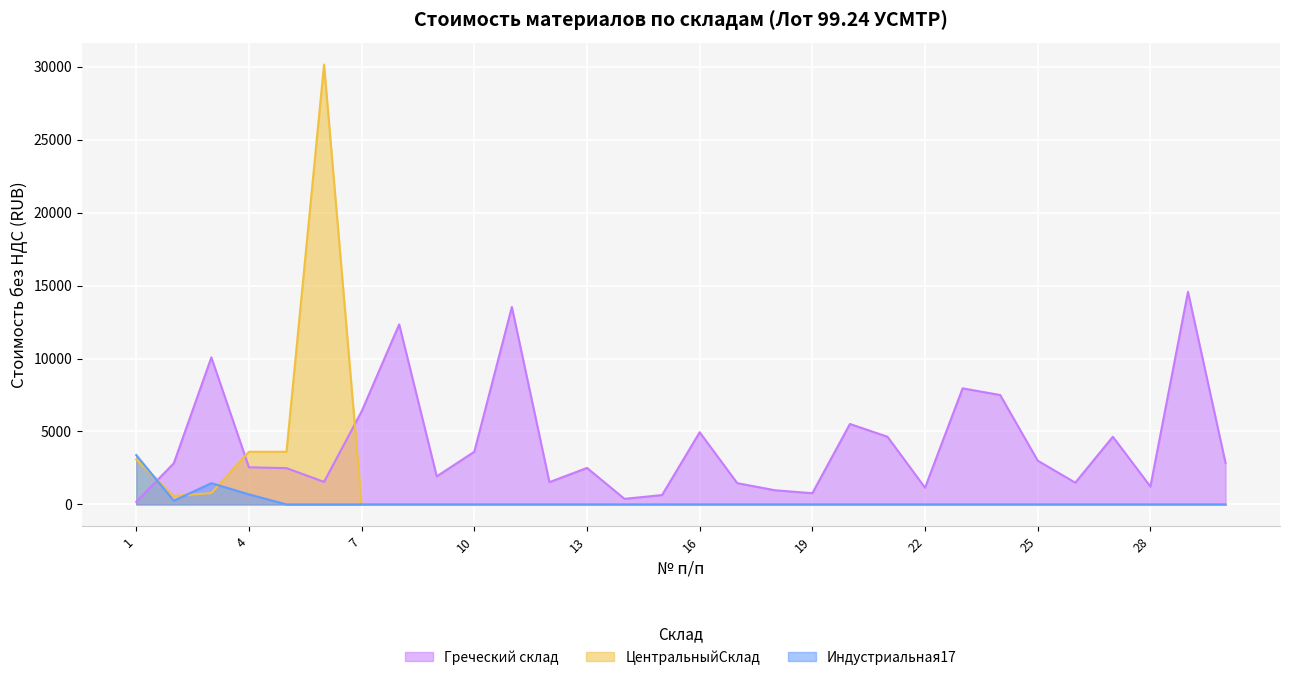

Reading left to right, transcribe all the data shown in this chart.

Греческий склад: 1=175.9	2=2819.0	3=10074.4	4=2545.6	5=2486.9	6=1543.9	7=6371.3	8=12338.0	9=1922.1	10=3608.8	11=13530.3	12=1524.9	13=2501.5	14=381.6	15=642.3	16=4945.3	17=1458.0	18=972.0	19=767.8	20=5513.8	21=4637.1	22=1143.9	23=7953.9	24=7498.7	25=2999.5	26=1489.4	27=4636.6	28=1225.4	29=14571.6	30=2832.8
ЦентральныйСклад: 1=3079.7	2=581.9	3=775.9	4=3608.8	5=3608.8	6=30146.1	7=0.0	8=0.0	9=0.0	10=0.0	11=0.0	12=0.0	13=0.0	14=0.0	15=0.0	16=0.0	17=0.0	18=0.0	19=0.0	20=0.0	21=0.0	22=0.0	23=0.0	24=0.0	25=0.0	26=0.0	27=0.0	28=0.0	29=0.0	30=0.0
Индустриальная17: 1=3382.6	2=252.2	3=1458.0	4=689.2	5=0.0	6=0.0	7=0.0	8=0.0	9=0.0	10=0.0	11=0.0	12=0.0	13=0.0	14=0.0	15=0.0	16=0.0	17=0.0	18=0.0	19=0.0	20=0.0	21=0.0	22=0.0	23=0.0	24=0.0	25=0.0	26=0.0	27=0.0	28=0.0	29=0.0	30=0.0